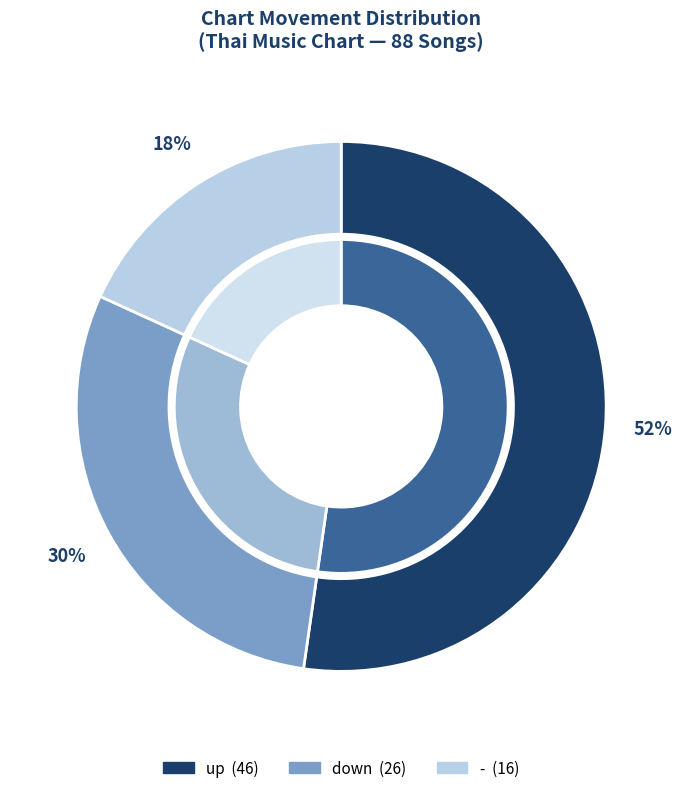

What percentage is the up slice, to the nearest percent?

52%